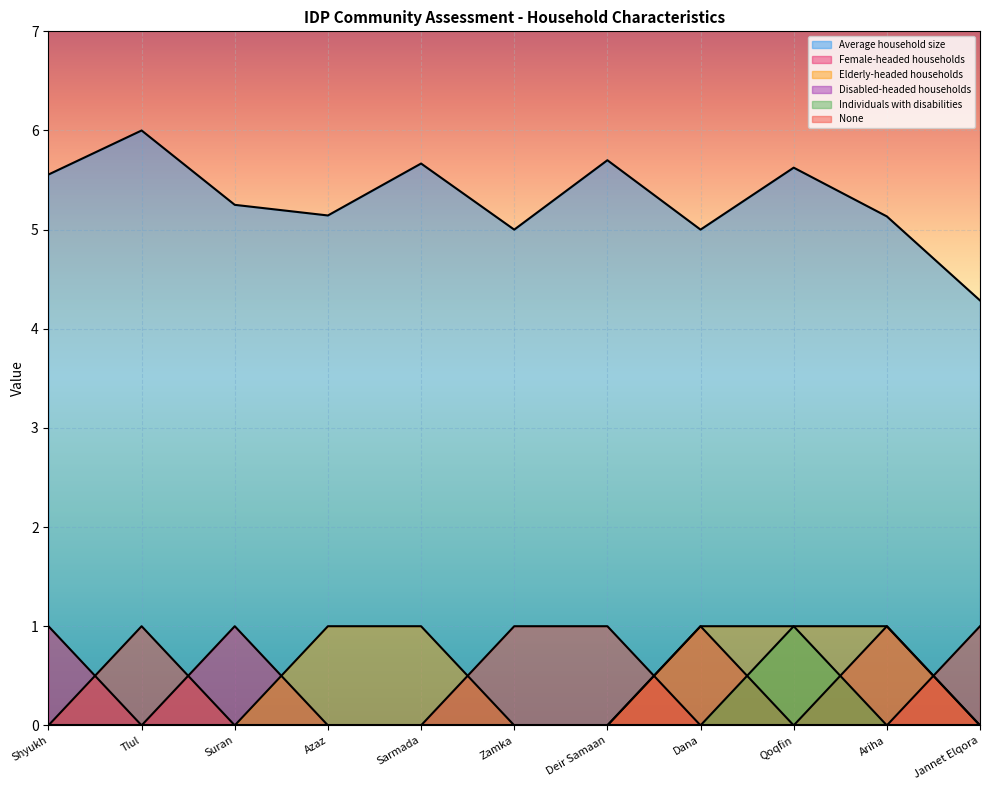

What is the maximum value shown in the chart?

6.0